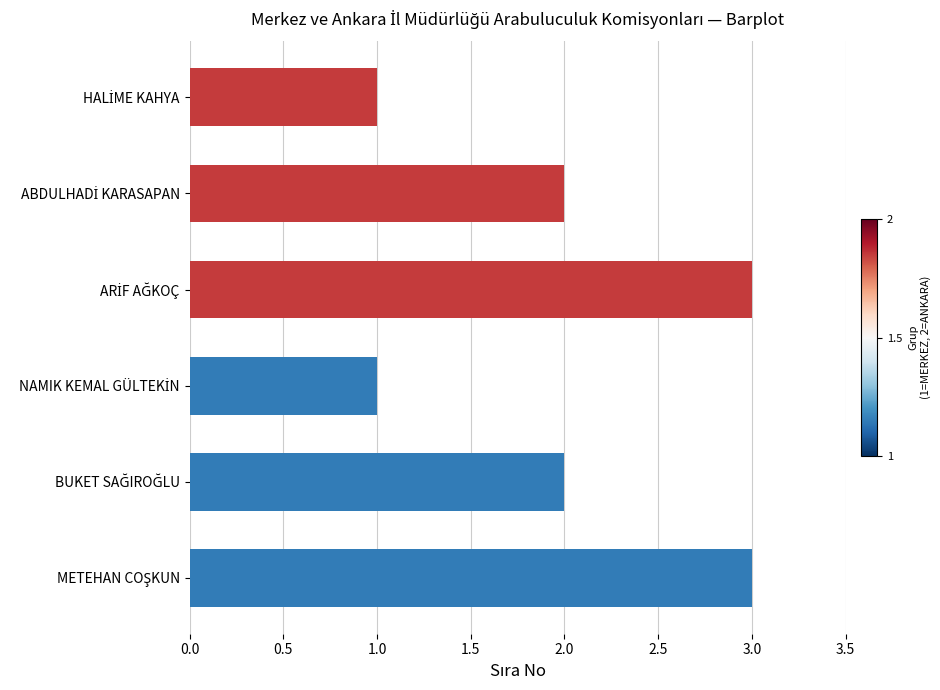

Does the chart contain stacked bars?

No